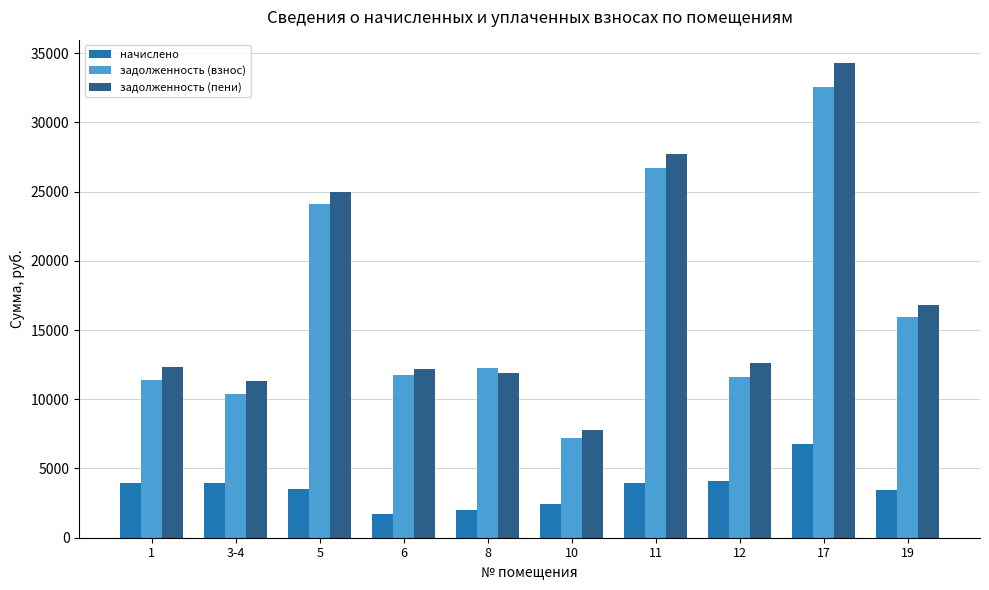

The value of задолженность (пени) at 11 is 45765.1. True or false?

False